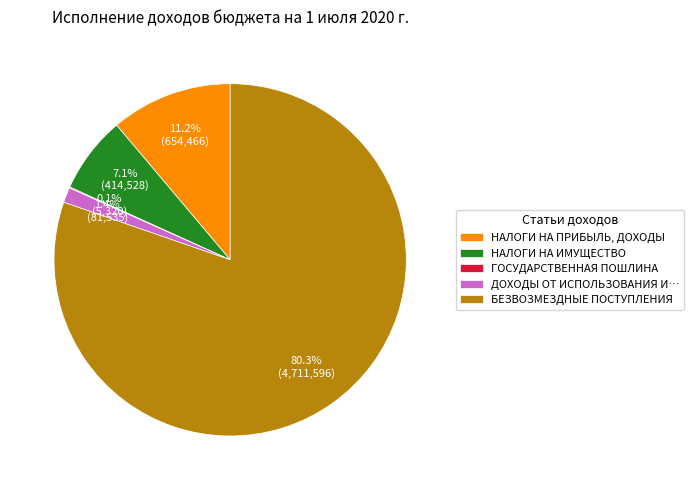

What is the majority slice?

БЕЗВОЗМЕЗДНЫЕ ПОСТУПЛЕНИЯ